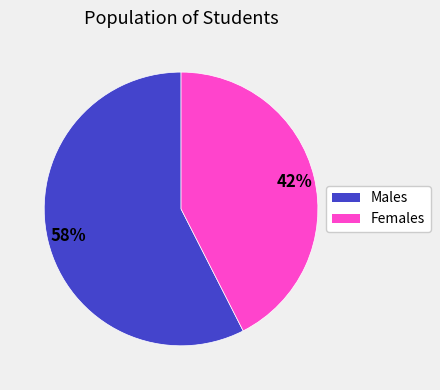

Is there any slice that represents more than half of the pie?

Yes